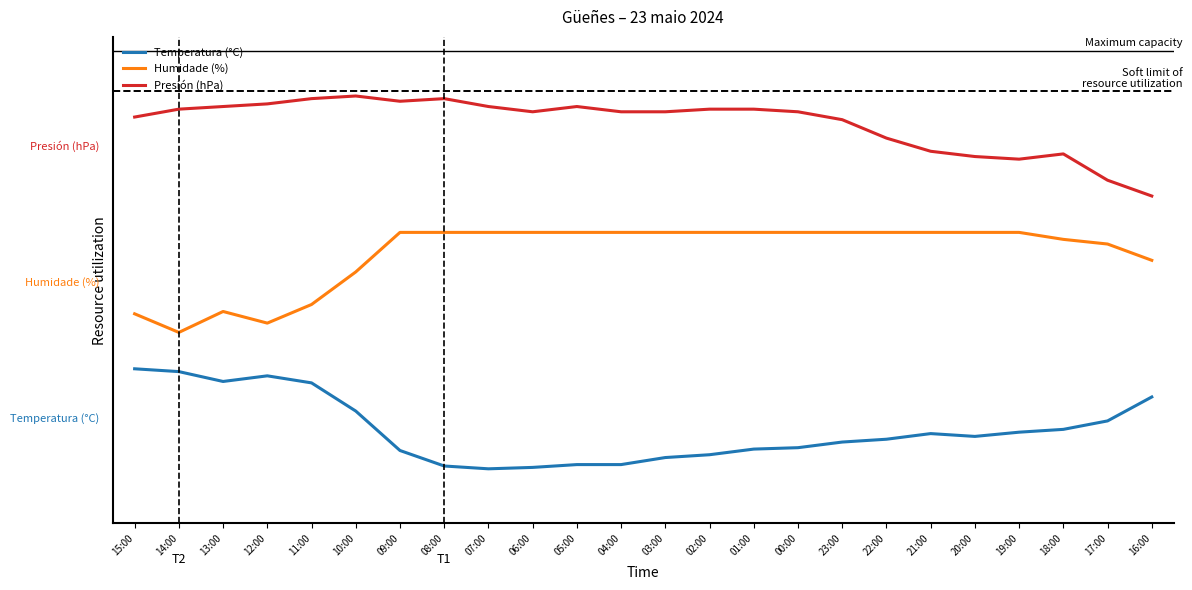

What is the approximate value of Presión (hPa) at 15:00?

0.9